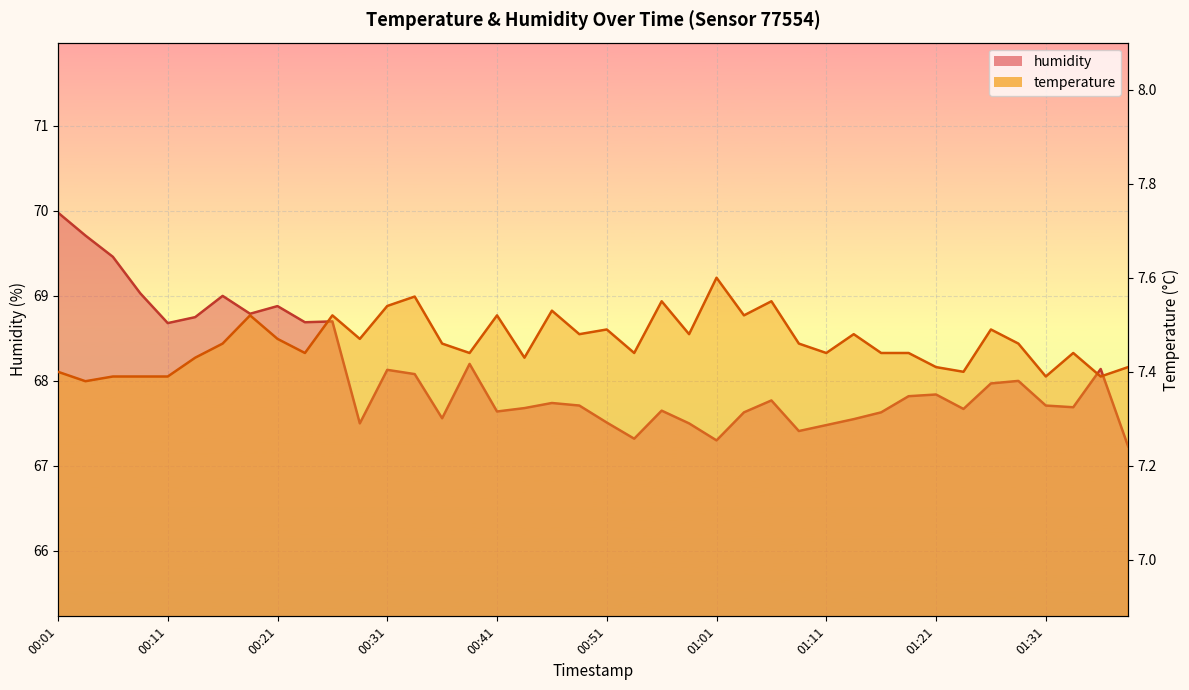

In humidity, how many points are higher than both neighbors (excluding endpoints)?

11